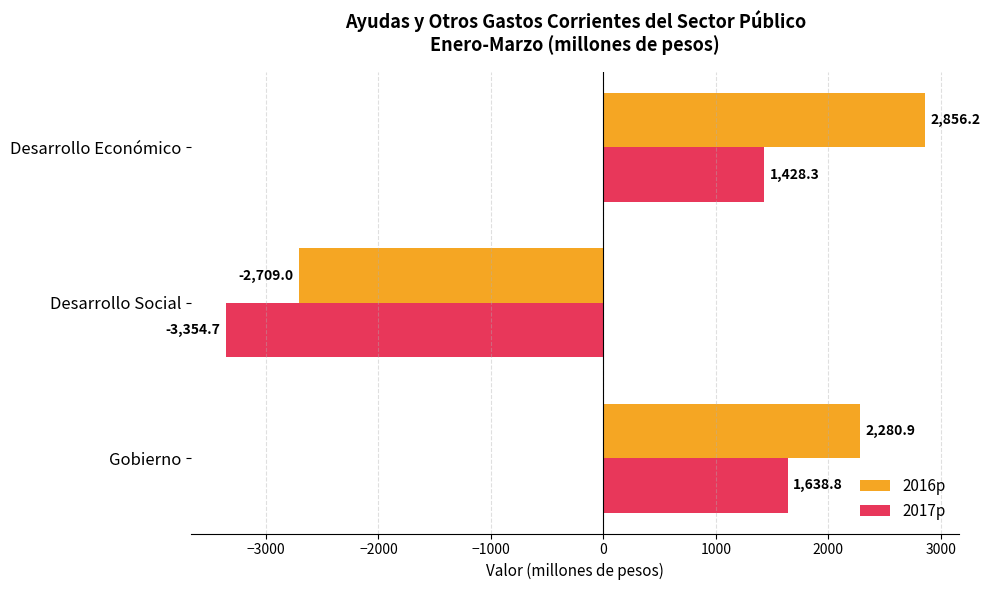

At Desarrollo Económico, list the series in order from smallest to largest.

2017p, 2016p